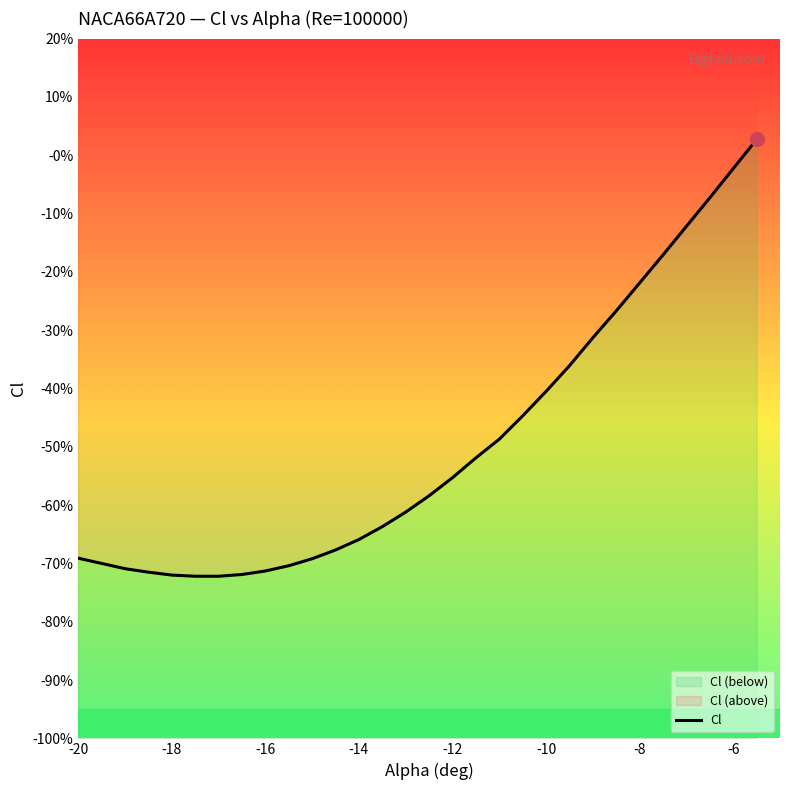

The chart shows a value of -0.7 at 20. True or false?

False